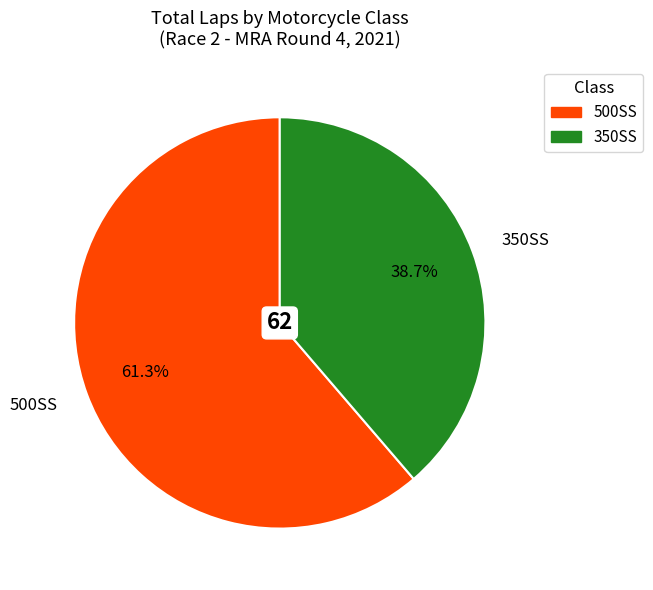

Combined, do 500SS and 350SS account for over 50%?

Yes